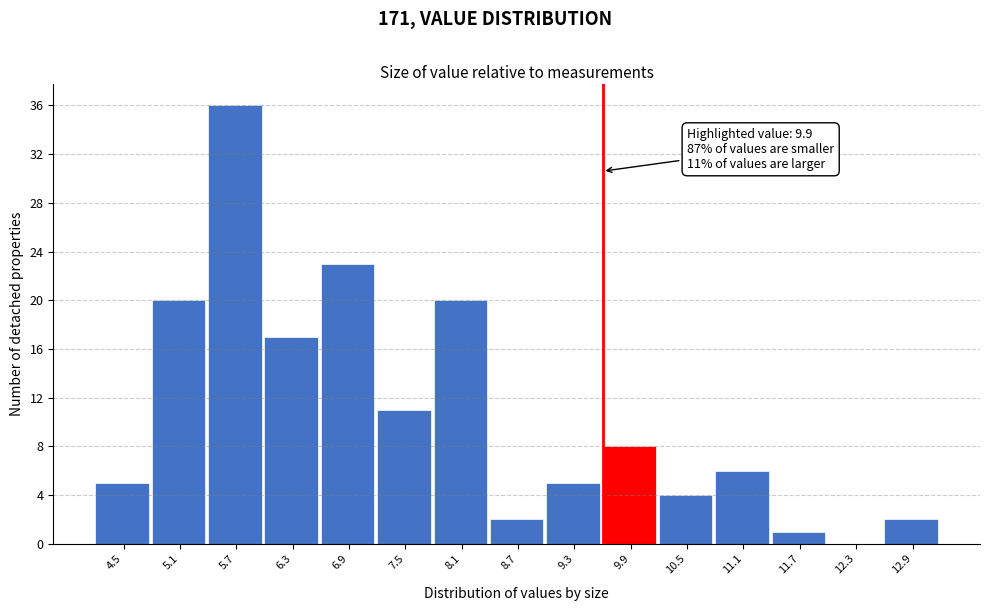

Reading left to right, transcribe all the data shown in this chart.

4.5=5	5.1=20	5.7=36	6.3=17	6.9=23	7.5=11	8.1=20	8.7=2	9.3=5	9.9=8	10.5=4	11.1=6	11.7=1	12.3=0	12.9=2